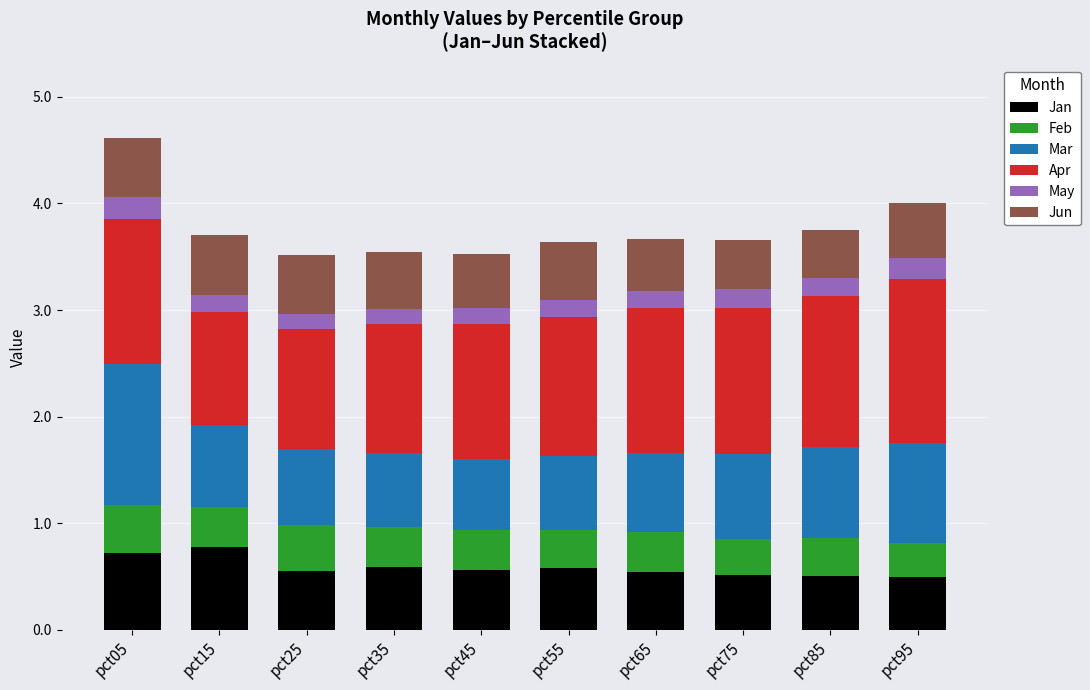

Count the number of categories in the chart.

10